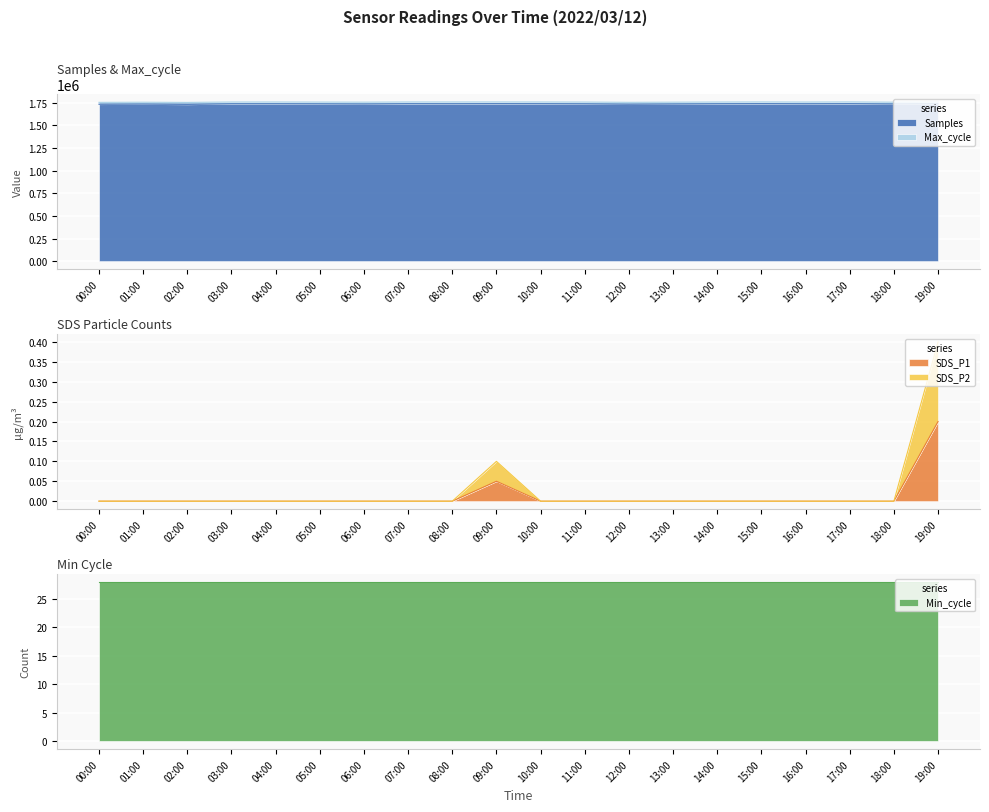

What is the sum of all Samples values?

34764075